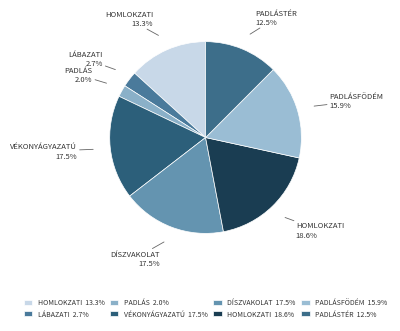

Which slice is the largest?

Homlokzati állvány